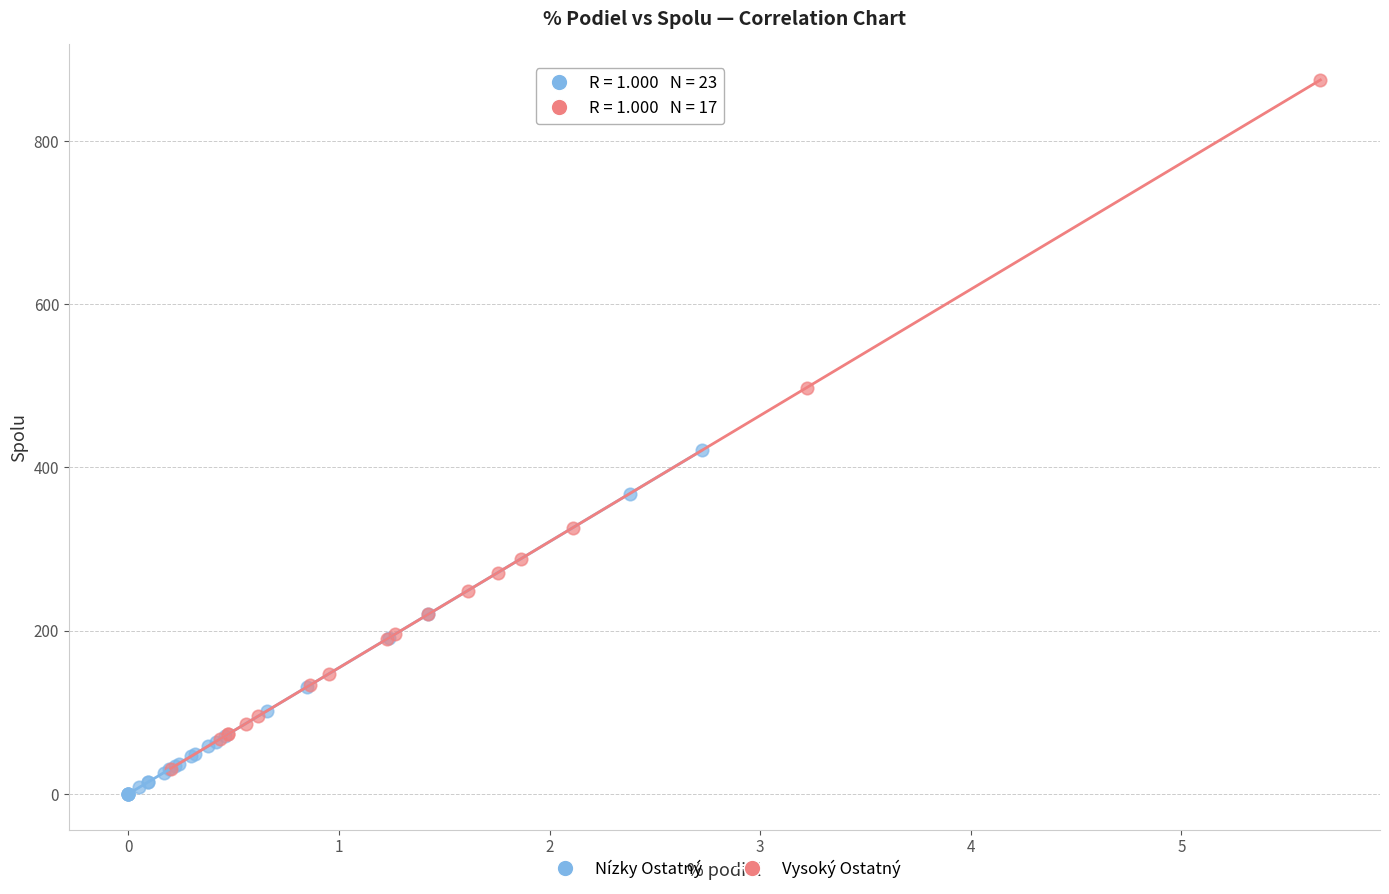

Which series has the largest Y range (max minus min)?

Vysoký Ostatný